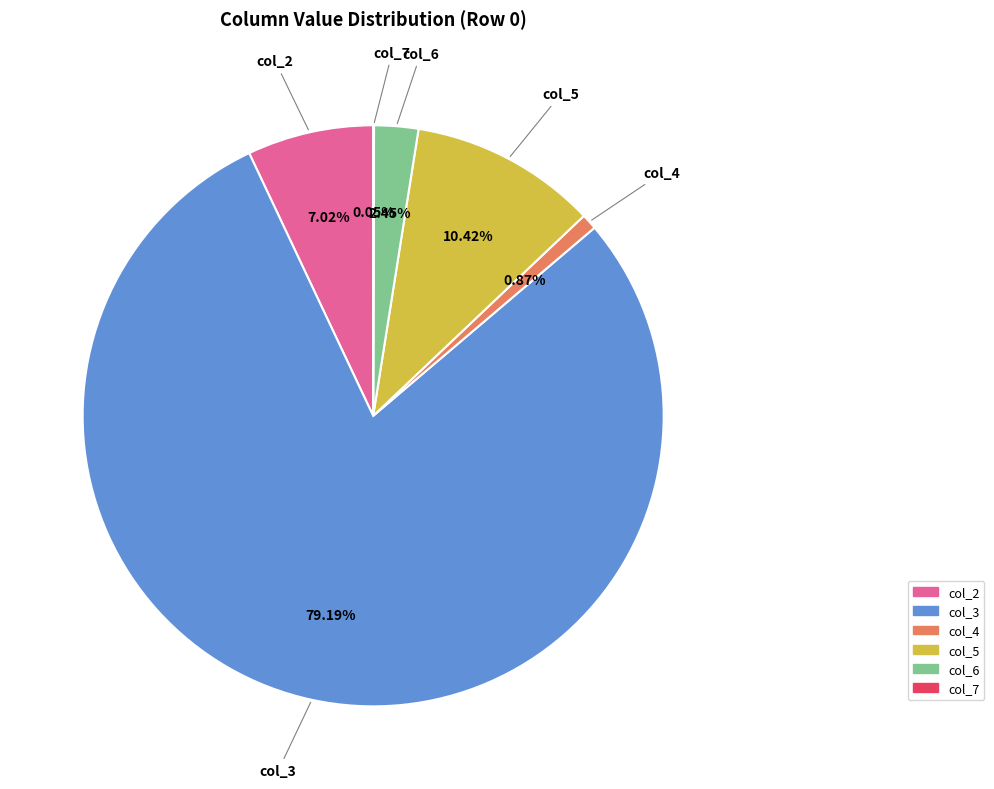

Which has a higher value, col_6 or col_2?

col_2